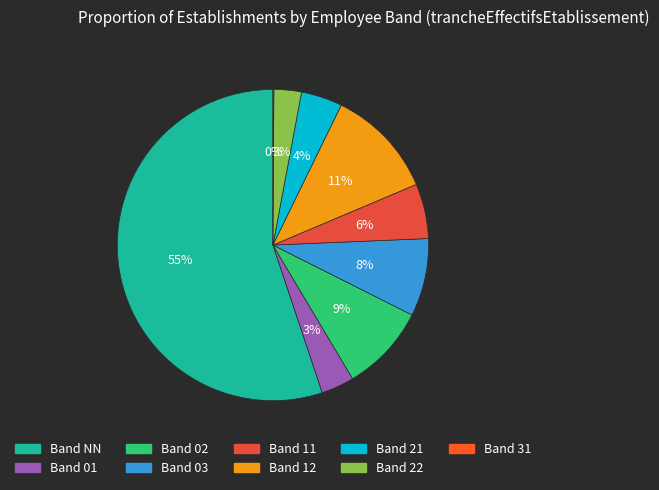

Count the number of slices in the pie.

9